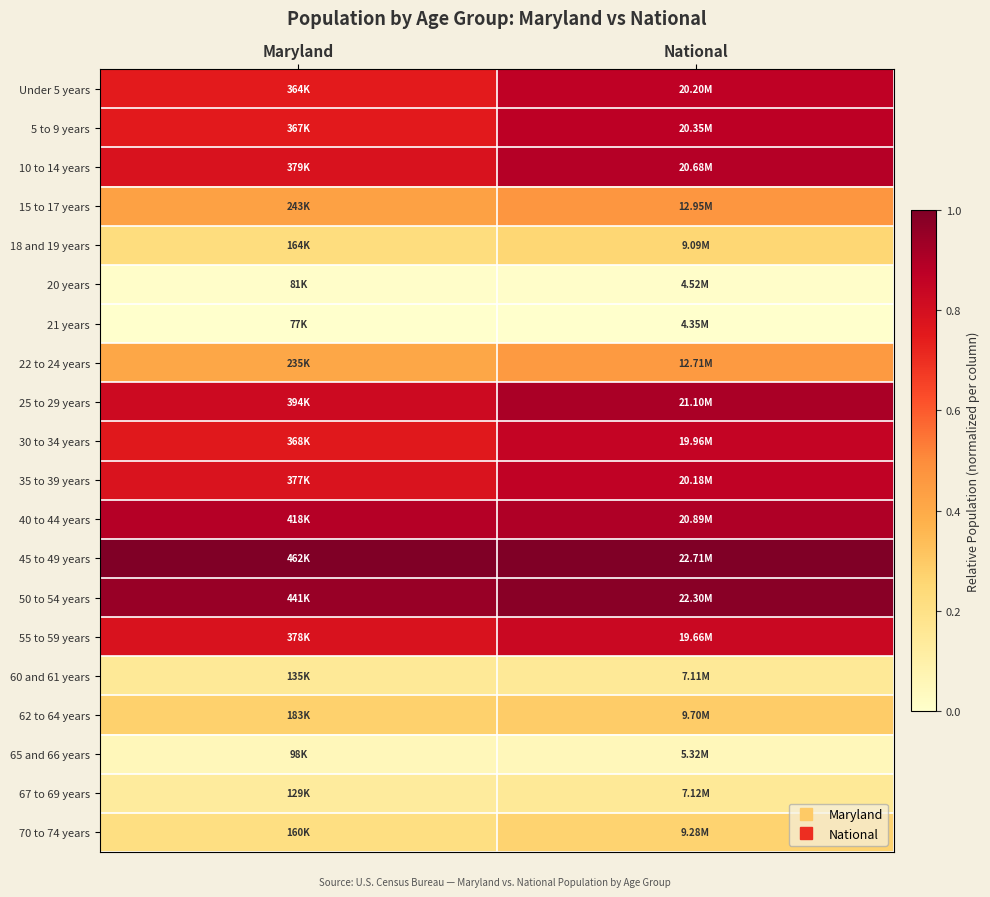

Reading left to right, transcribe all the data shown in this chart.

Under 5 years: Maryland=0.7	National=0.9
5 to 9 years: Maryland=0.8	National=0.9
10 to 14 years: Maryland=0.8	National=0.9
15 to 17 years: Maryland=0.4	National=0.5
18 and 19 years: Maryland=0.2	National=0.3
20 years: Maryland=0.0	National=0.0
21 years: Maryland=0.0	National=0.0
22 to 24 years: Maryland=0.4	National=0.5
25 to 29 years: Maryland=0.8	National=0.9
30 to 34 years: Maryland=0.8	National=0.9
35 to 39 years: Maryland=0.8	National=0.9
40 to 44 years: Maryland=0.9	National=0.9
45 to 49 years: Maryland=1.0	National=1.0
50 to 54 years: Maryland=0.9	National=1.0
55 to 59 years: Maryland=0.8	National=0.8
60 and 61 years: Maryland=0.1	National=0.2
62 to 64 years: Maryland=0.3	National=0.3
65 and 66 years: Maryland=0.1	National=0.1
67 to 69 years: Maryland=0.1	National=0.2
70 to 74 years: Maryland=0.2	National=0.3